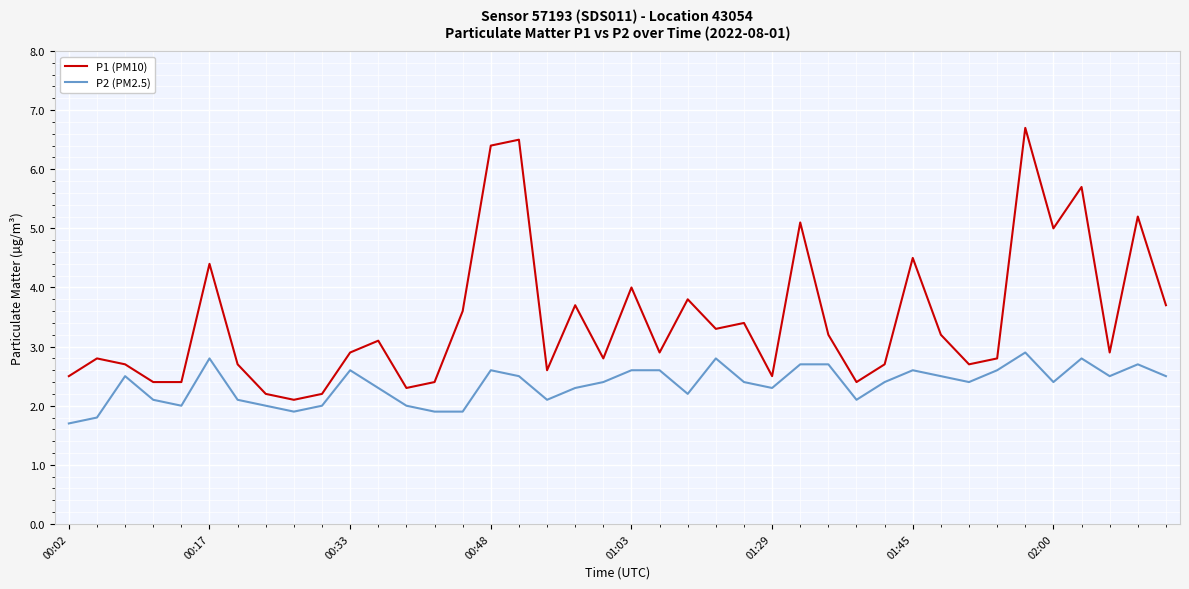

True or false: P2 (PM2.5) and P1 (PM10) intersect in this chart.

False